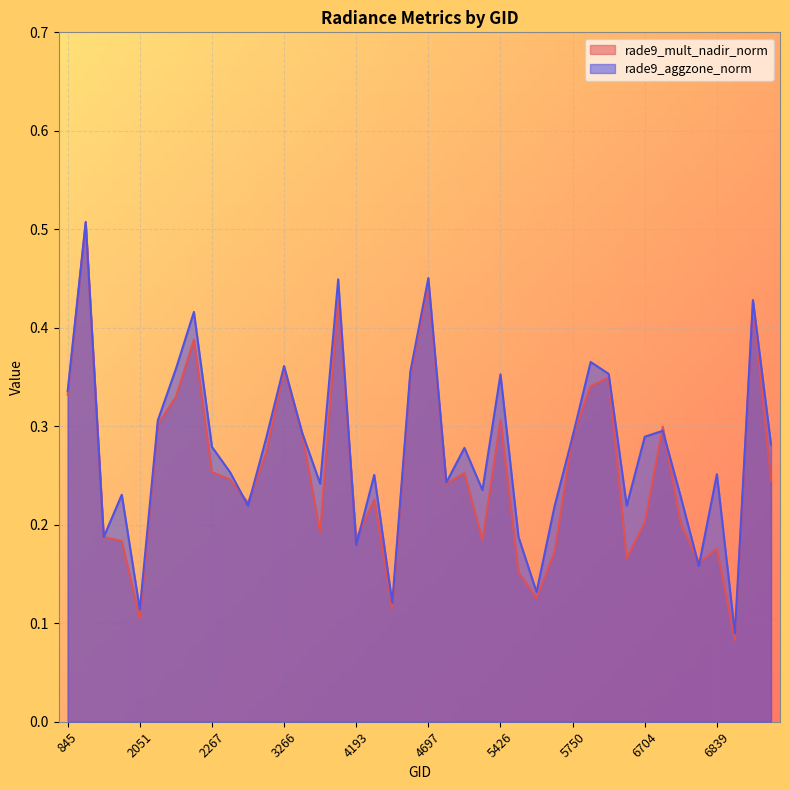

The value of rade9_mult_nadir_norm at 4058 is 0.0. True or false?

False